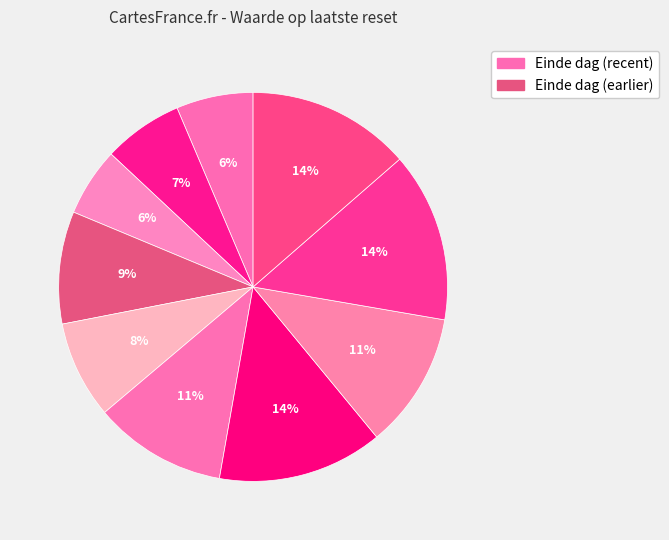

Count the number of slices in the pie.

10